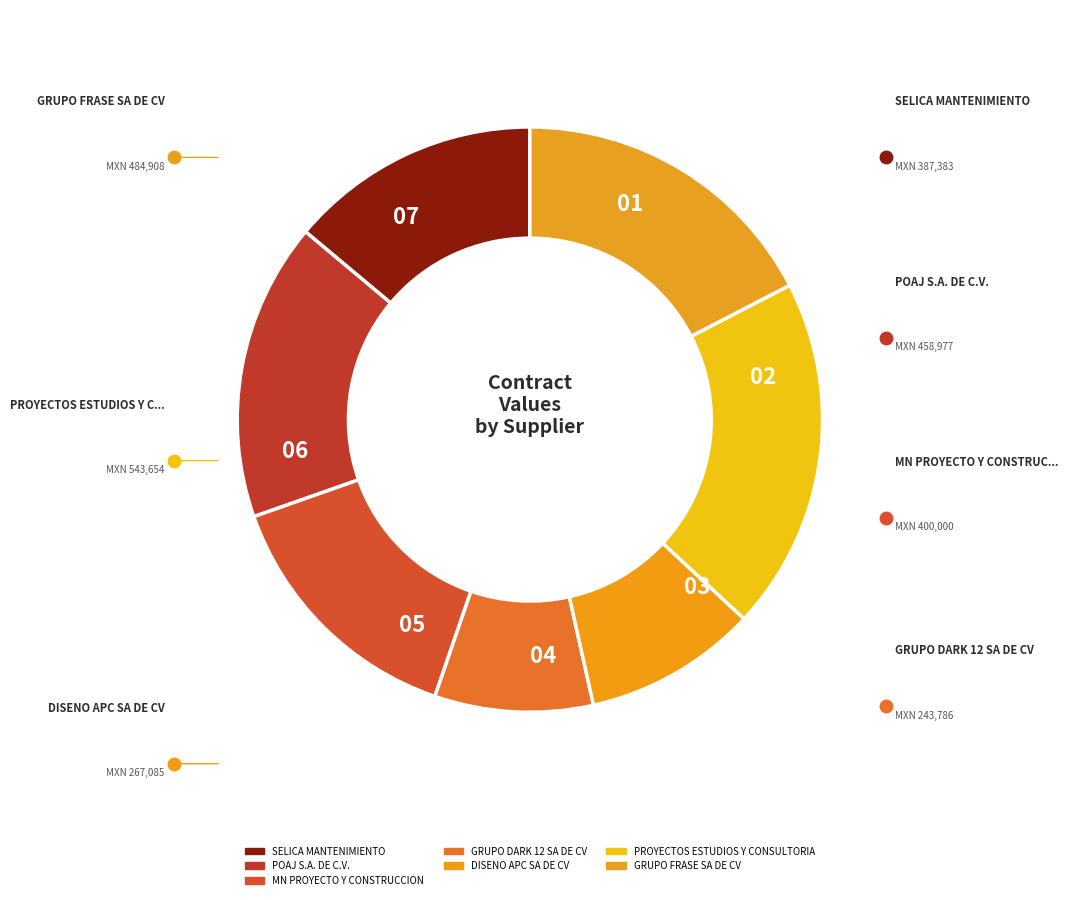

True or false: GRUPO FRASE SA DE CV accounts for 23% of the total.

False